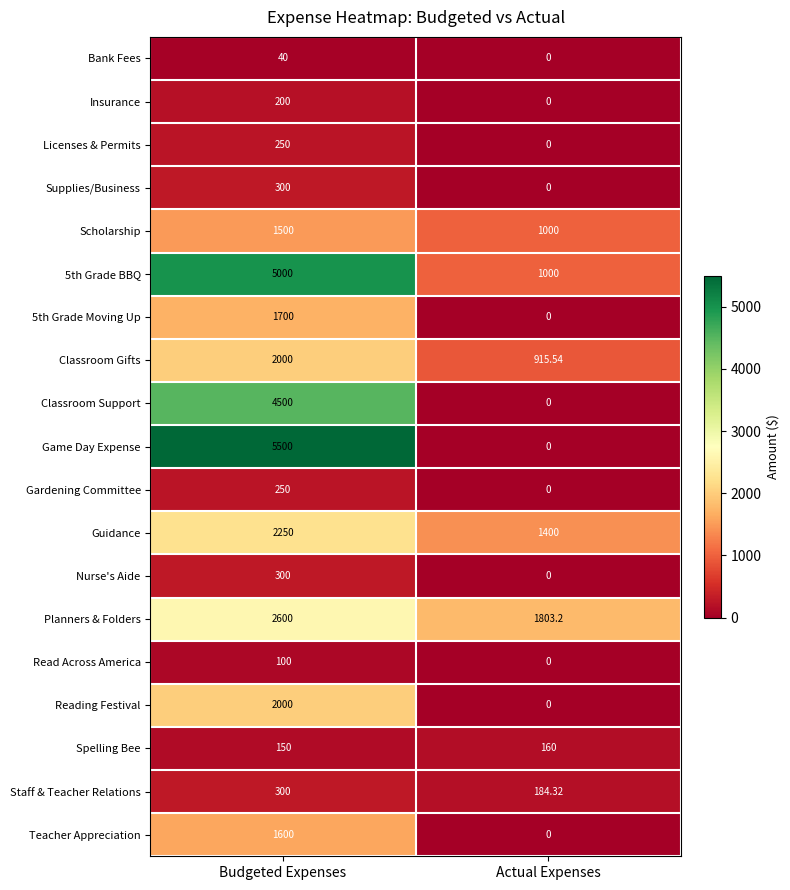

At which category is the sum across all series the highest?

Budgeted Expenses